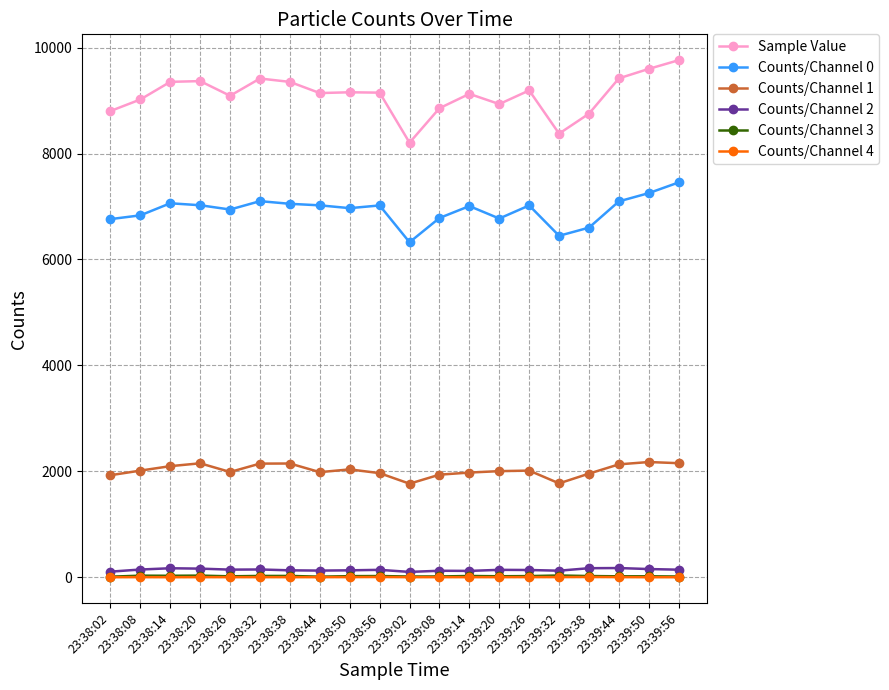

What is the average value of the Counts/Channel 4 series?

1